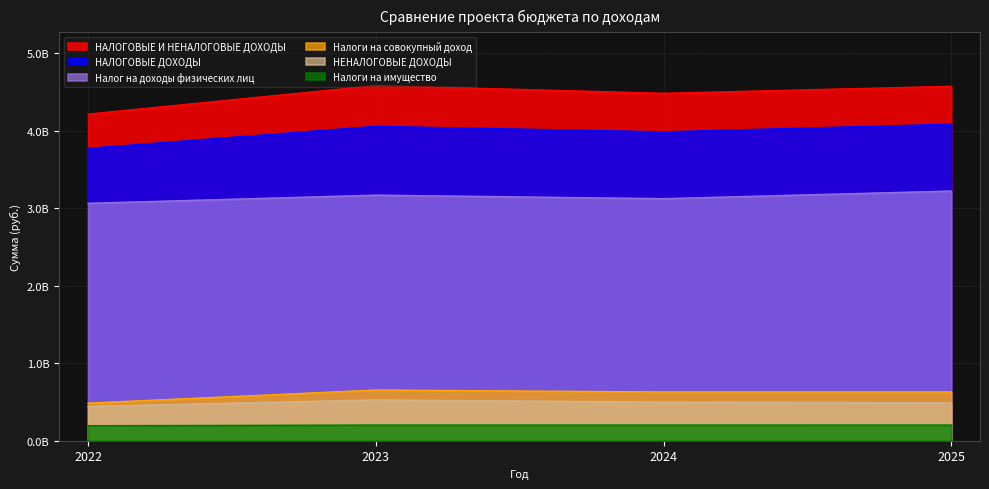

Where is the first local maximum for Налоги на совокупный доход?

2023